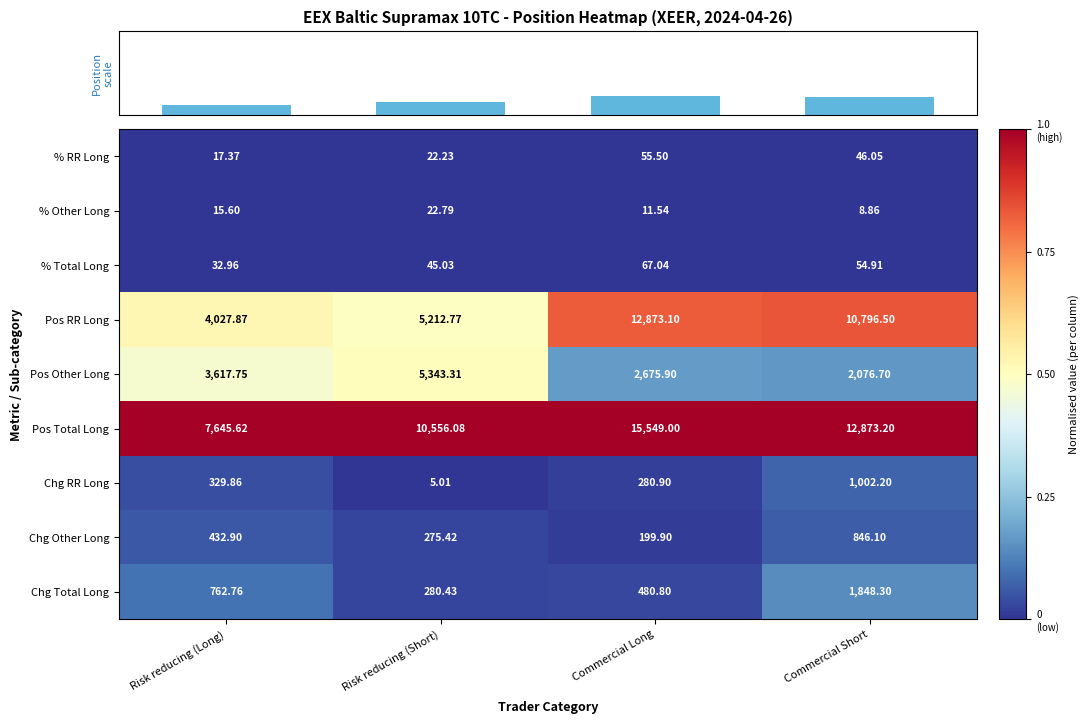

Rank the categories by Pos Other Long value from highest to lowest.

Risk reducing (Short), Risk reducing (Long), Commercial Long, Commercial Short